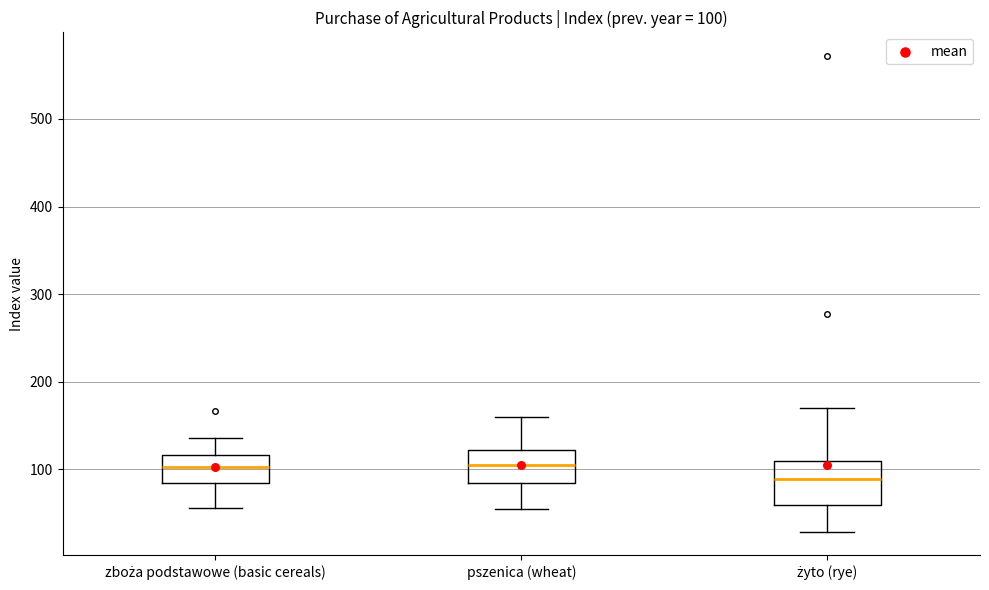

Which box is the tallest, from its lower edge to its upper edge?

żyto (rye)